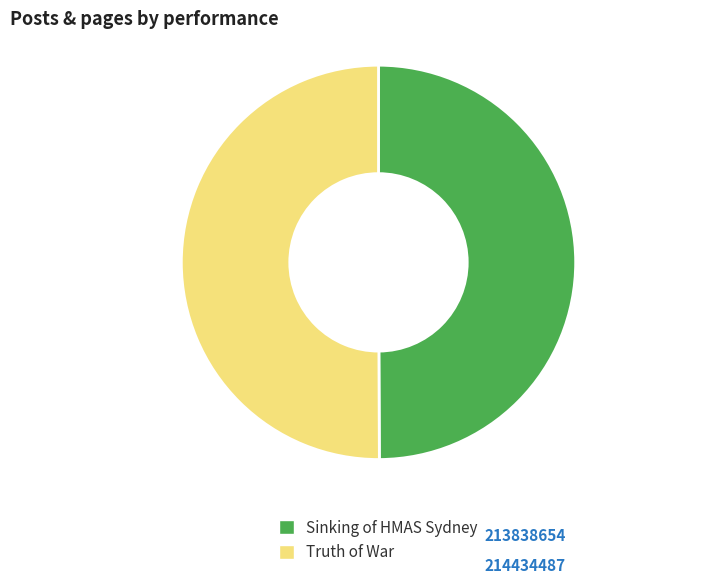

Do Truth of War and Sinking of HMAS Sydney together represent more than half of the pie?

Yes